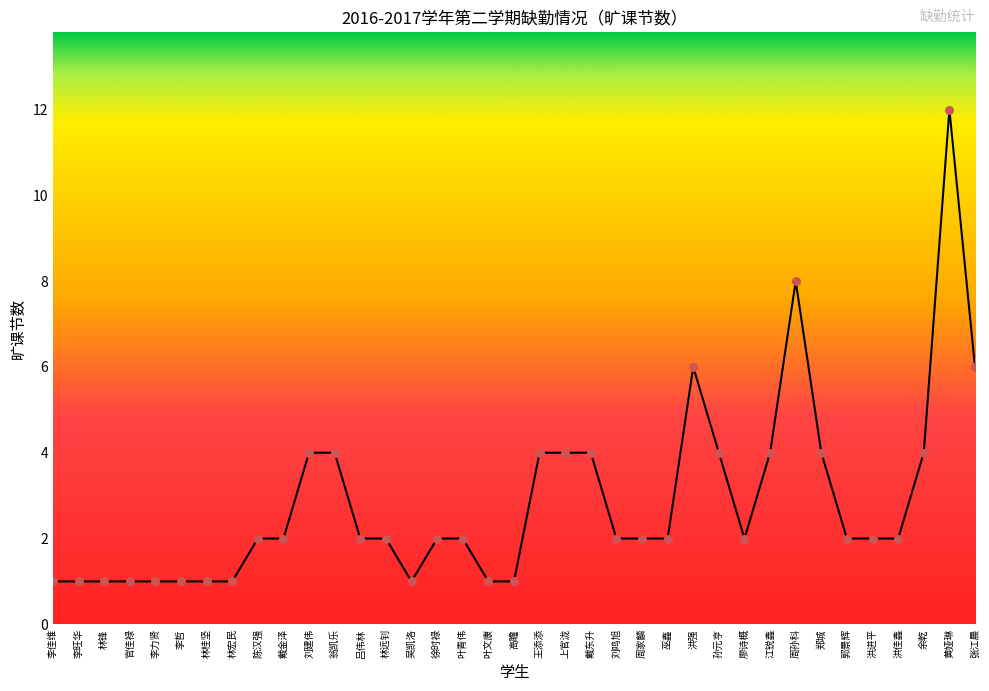

What is the change in value from 林远钊 to 江锐鑫?

+2